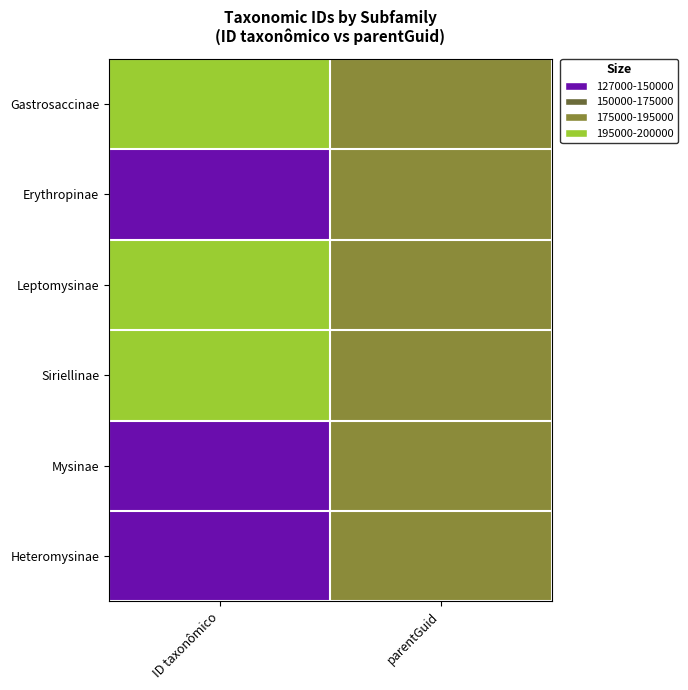

Which has a higher value, parentGuid or ID taxonômico?

ID taxonômico